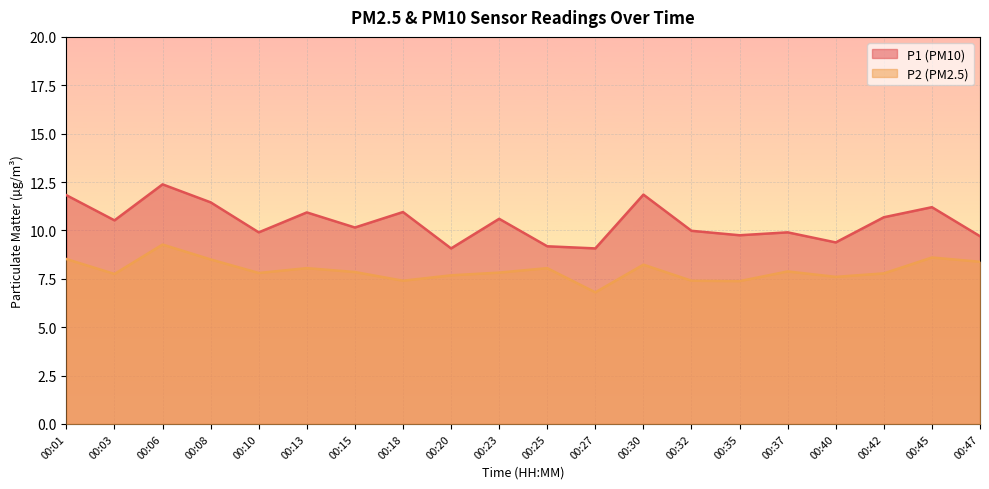

What is the sum of all P2 values?

158.7